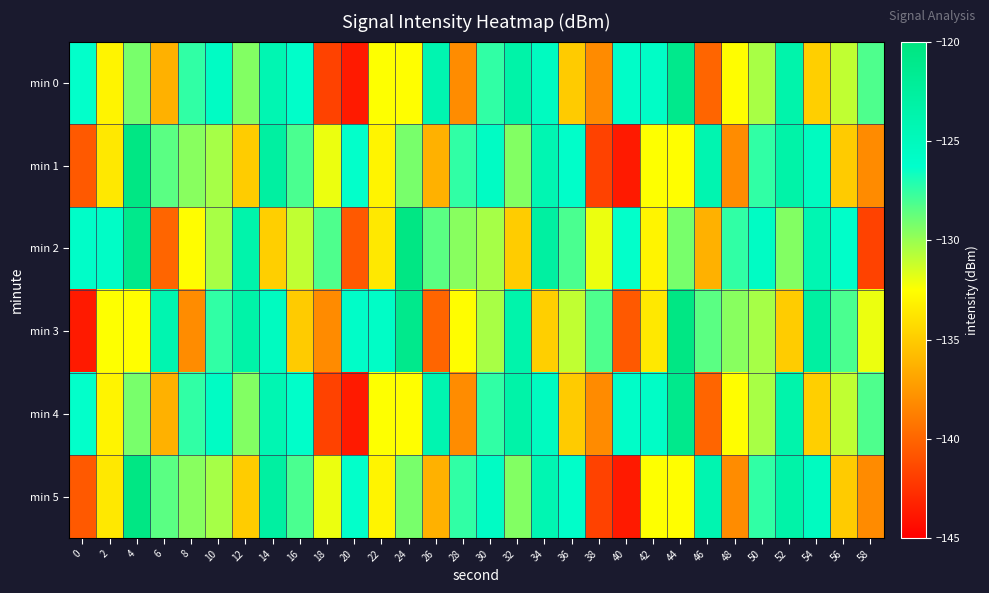

What is the total value across all series at 10?

-769.7